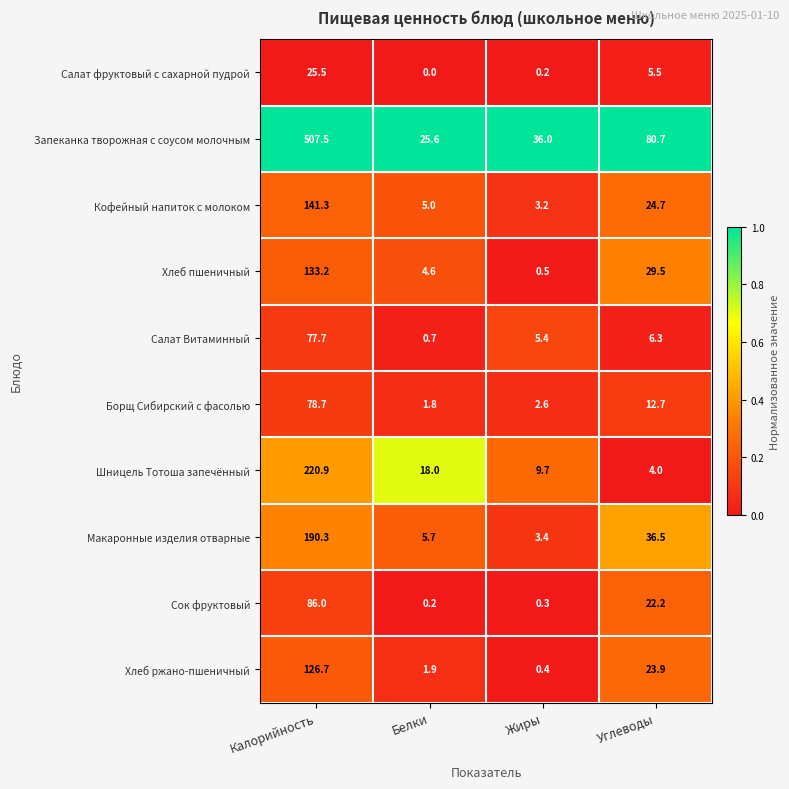

What is the sum of the Сок фруктовый values at Калорийность and Белки?

86.2